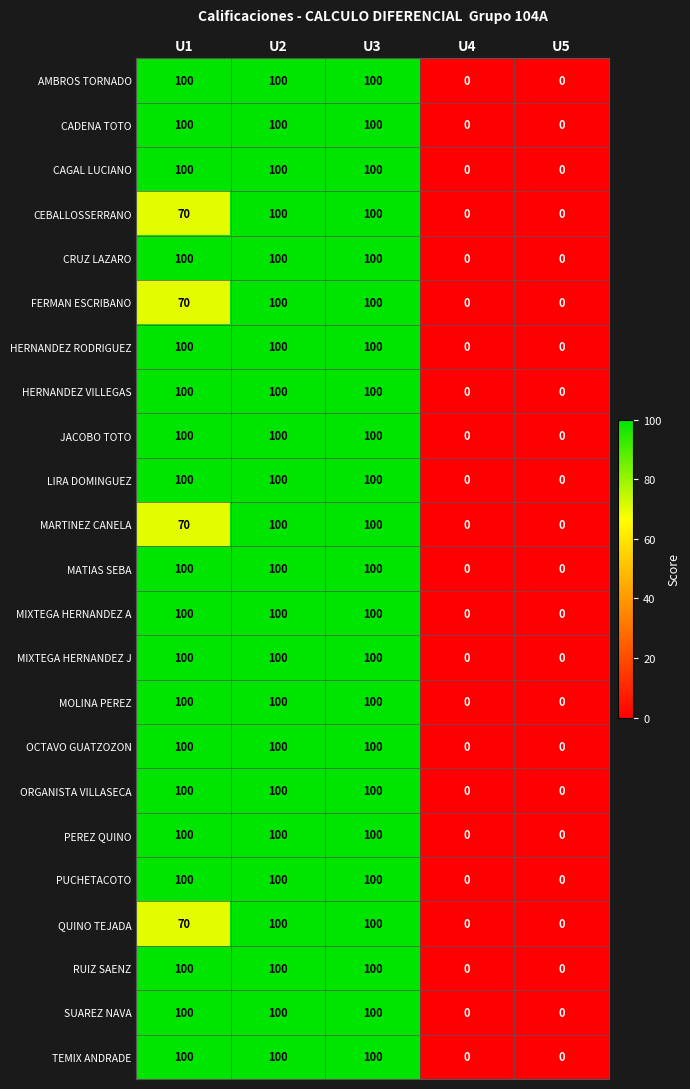

Count the TEMIX ANDRADE values in the range 0 to 100.

5